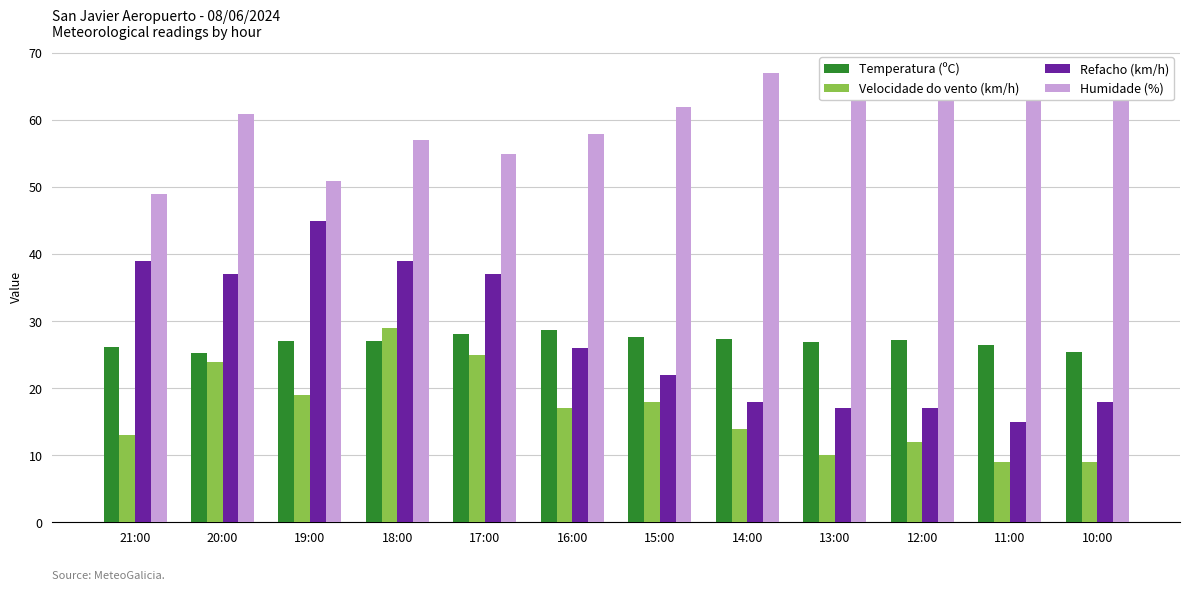

Is the value of Velocidade do vento (km/h) at 13:00 greater than the value of Refacho (km/h) at 19:00?

No